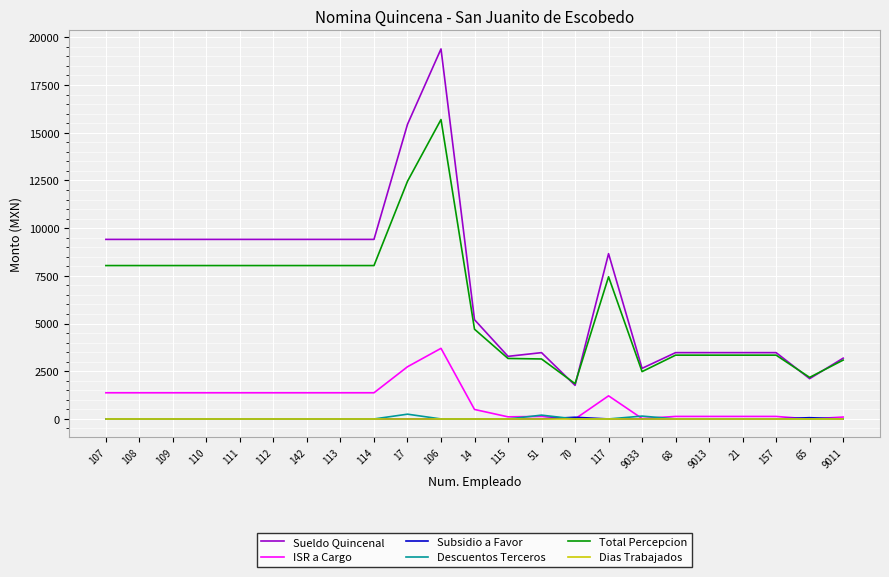

True or false: Sueldo Quincenal and Subsidio a Favor intersect in this chart.

False